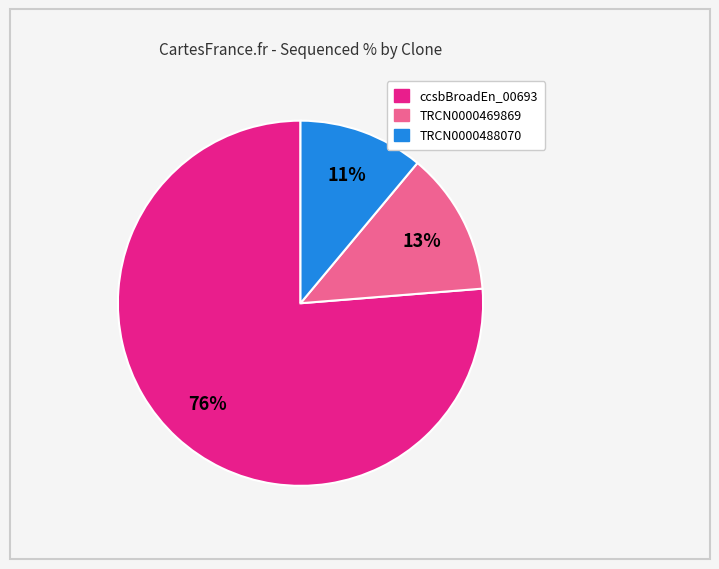

Is there any slice that represents more than half of the pie?

Yes